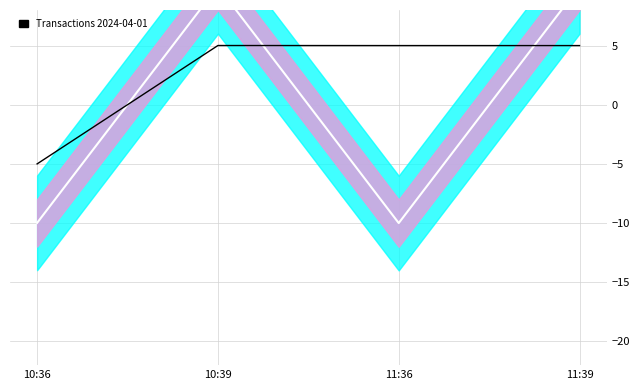

Where do Fee signal and Amount trend first cross each other?

10:36 and 10:39